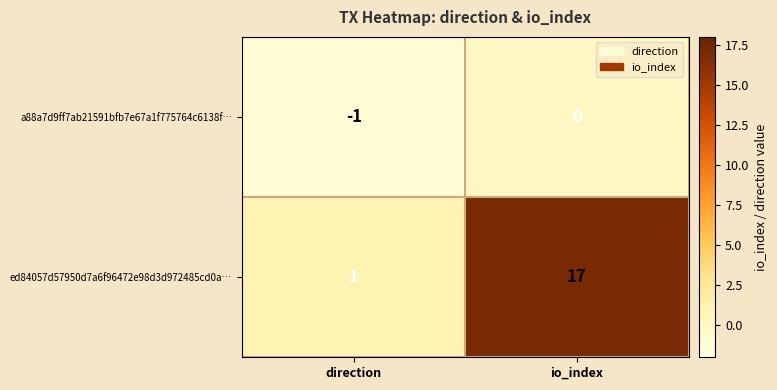

What is the spread (max minus min) of values at io_index?

17